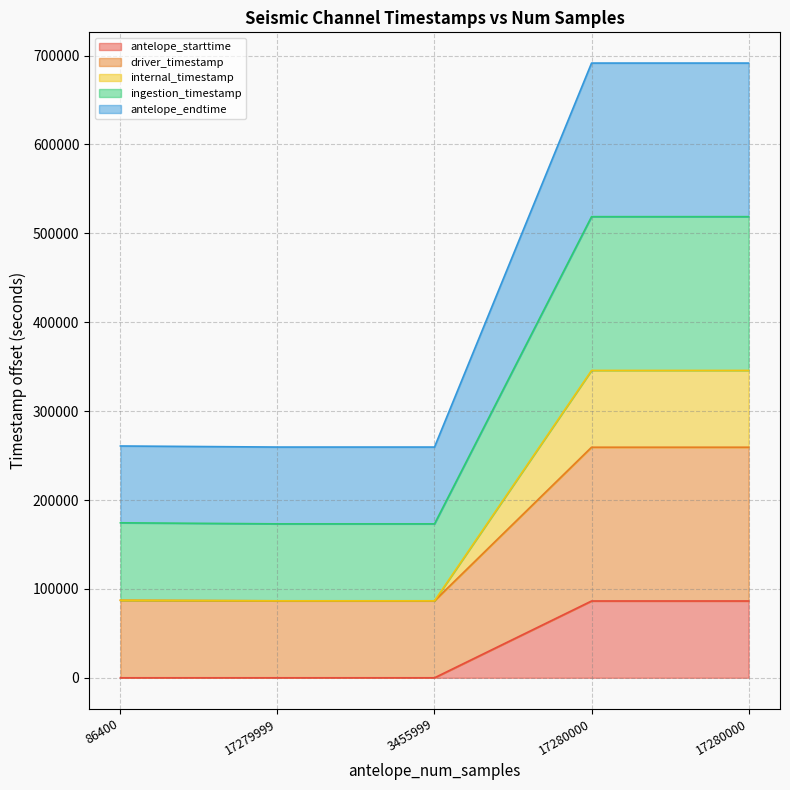

The antelope_endtime series shows 259583.4 at 3455999. True or false?

True